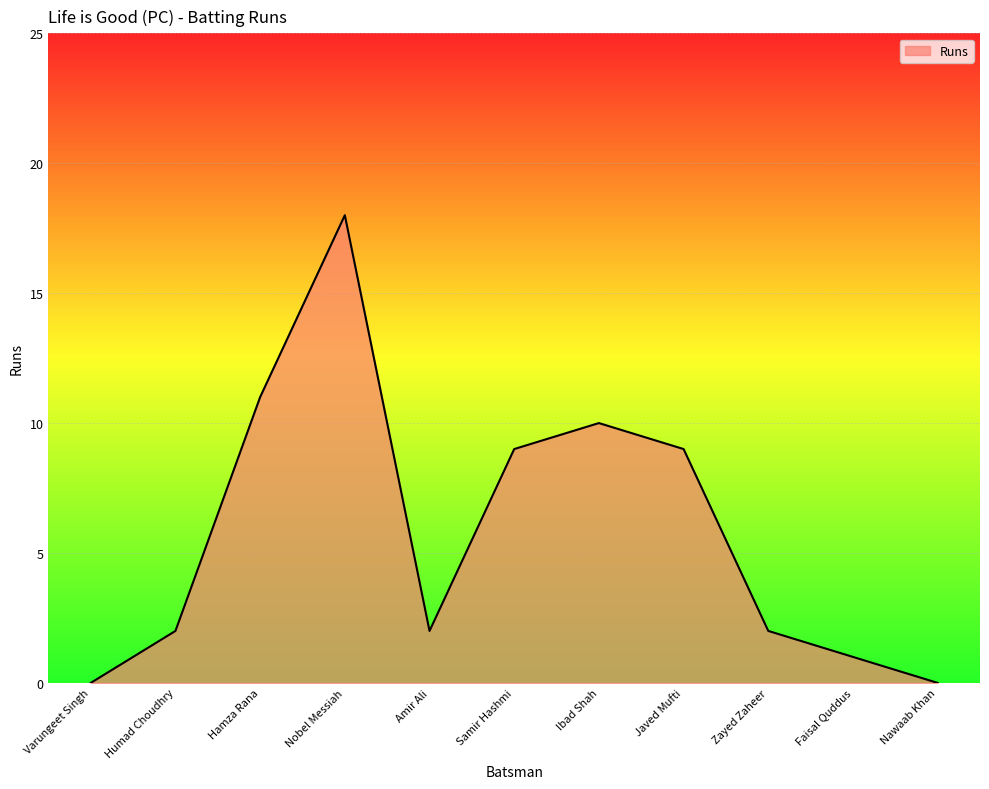

Which category has the highest value across all series?

Nobel Messiah